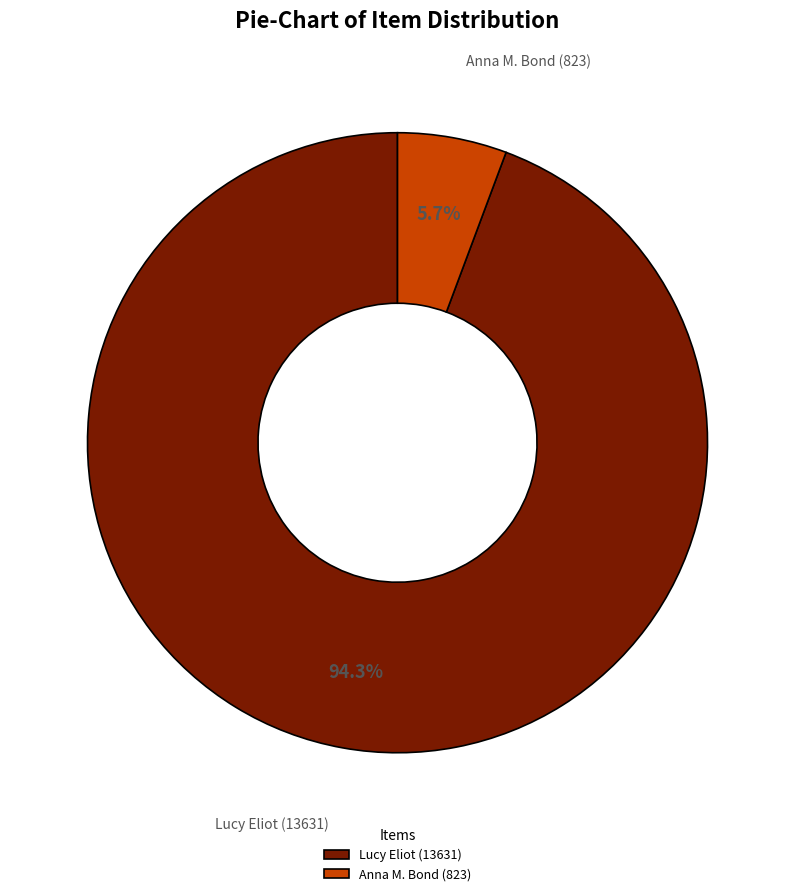

Between Anna M. Bond (823) and Lucy Eliot (13631), which is larger?

Lucy Eliot (13631)